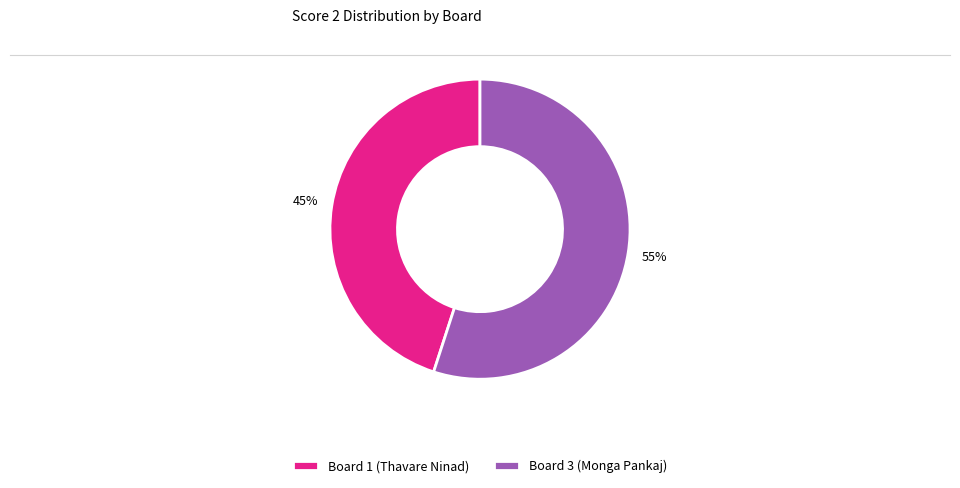

To the nearest percent, what is the combined percentage of Board 1 (Thavare Ninad) and Board 3 (Monga Pankaj)?

100%